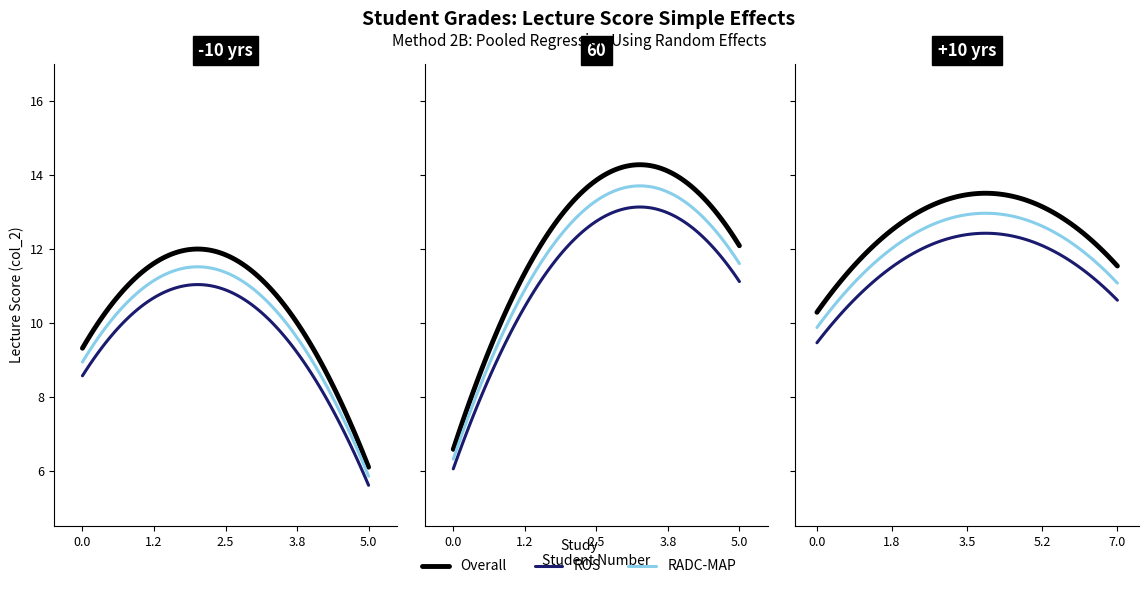

What are all the series names shown in the legend?

Overall, ROS, RADC-MAP